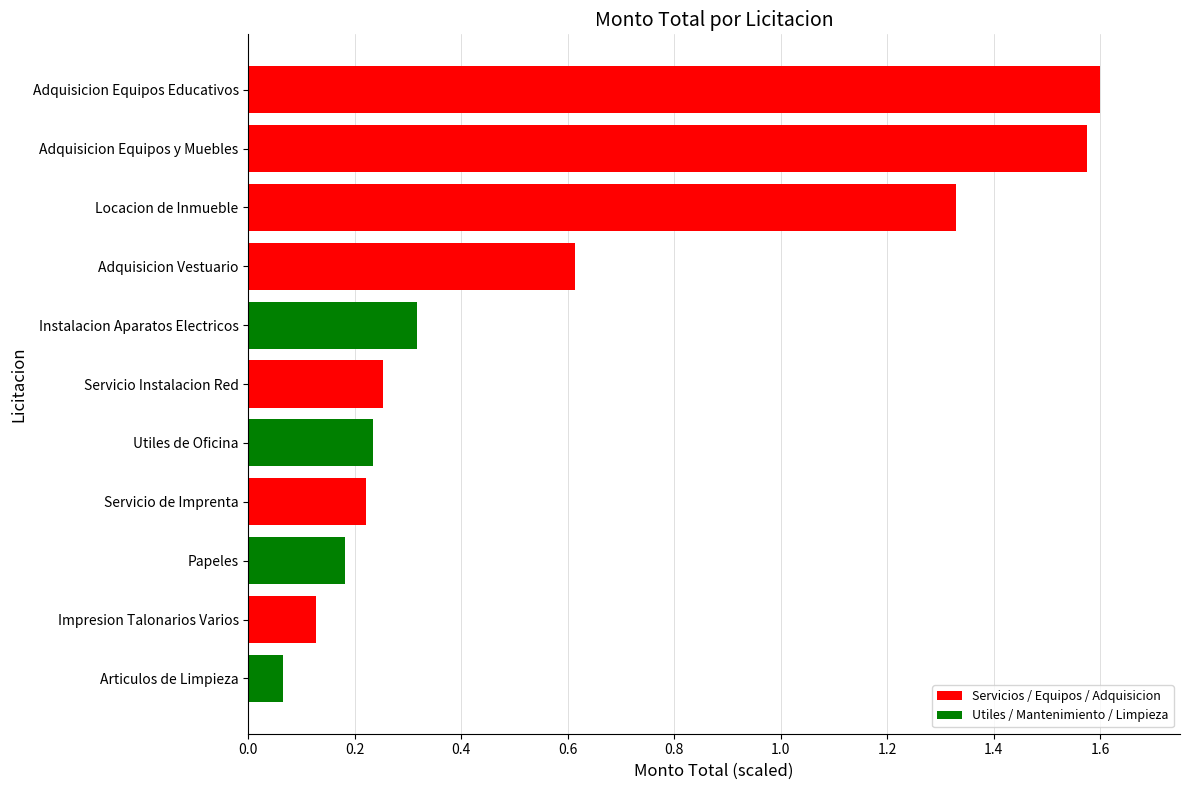

Does the chart contain stacked bars?

No